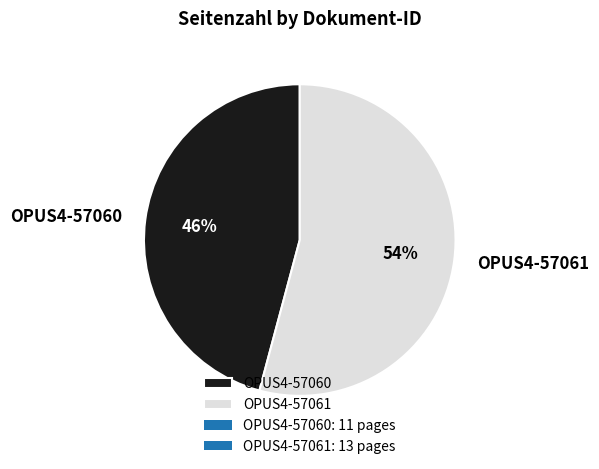

The OPUS4-57061 slice represents 54% of the pie. True or false?

True